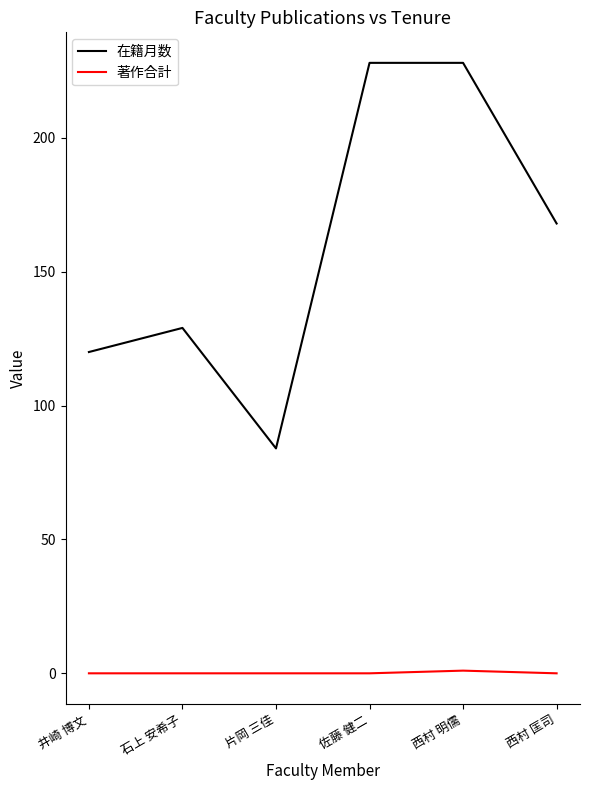

What is the total value across all series at 片岡 三佳?

84